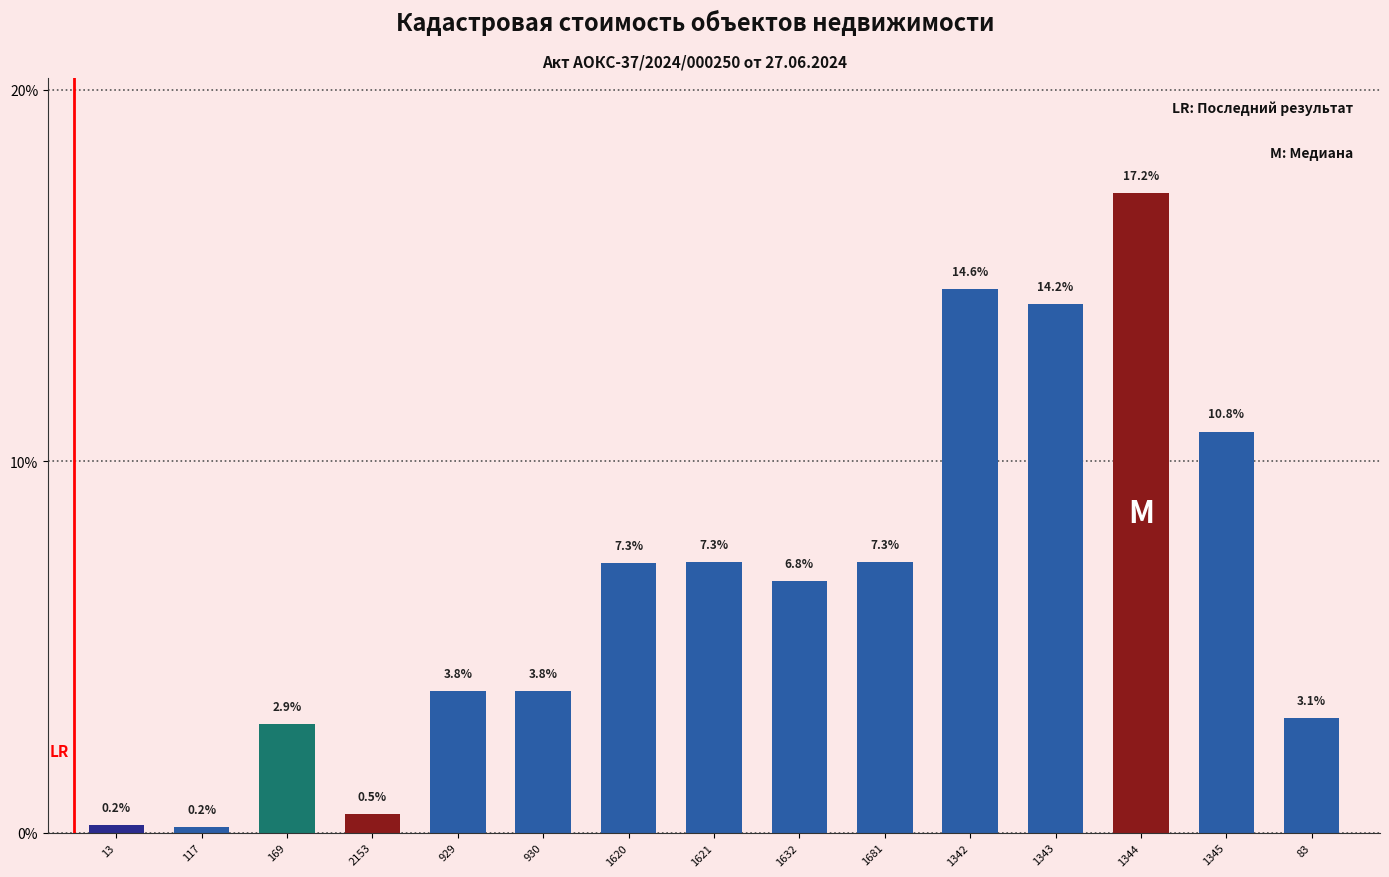

Where does the data first go above 6?

1620